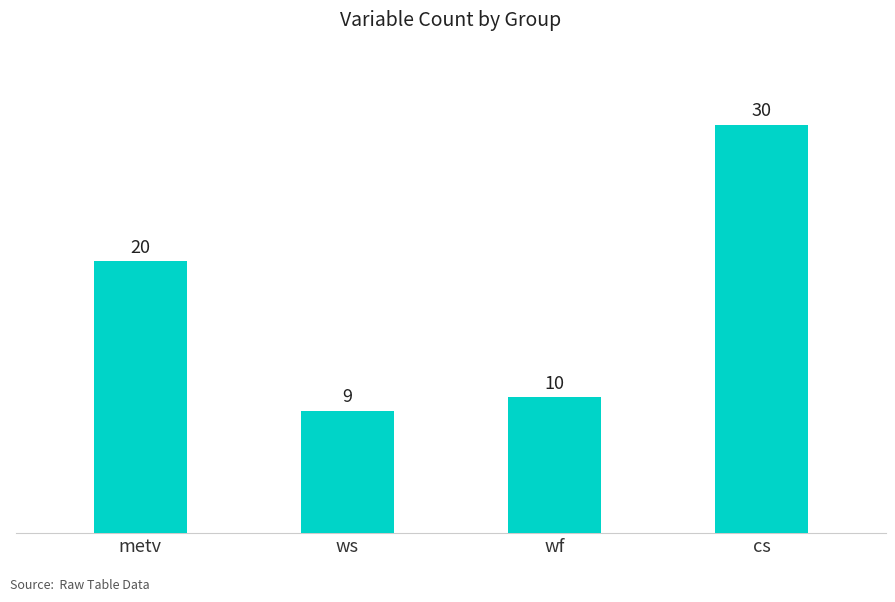

What is the label of the 2nd bar from the right?

wf